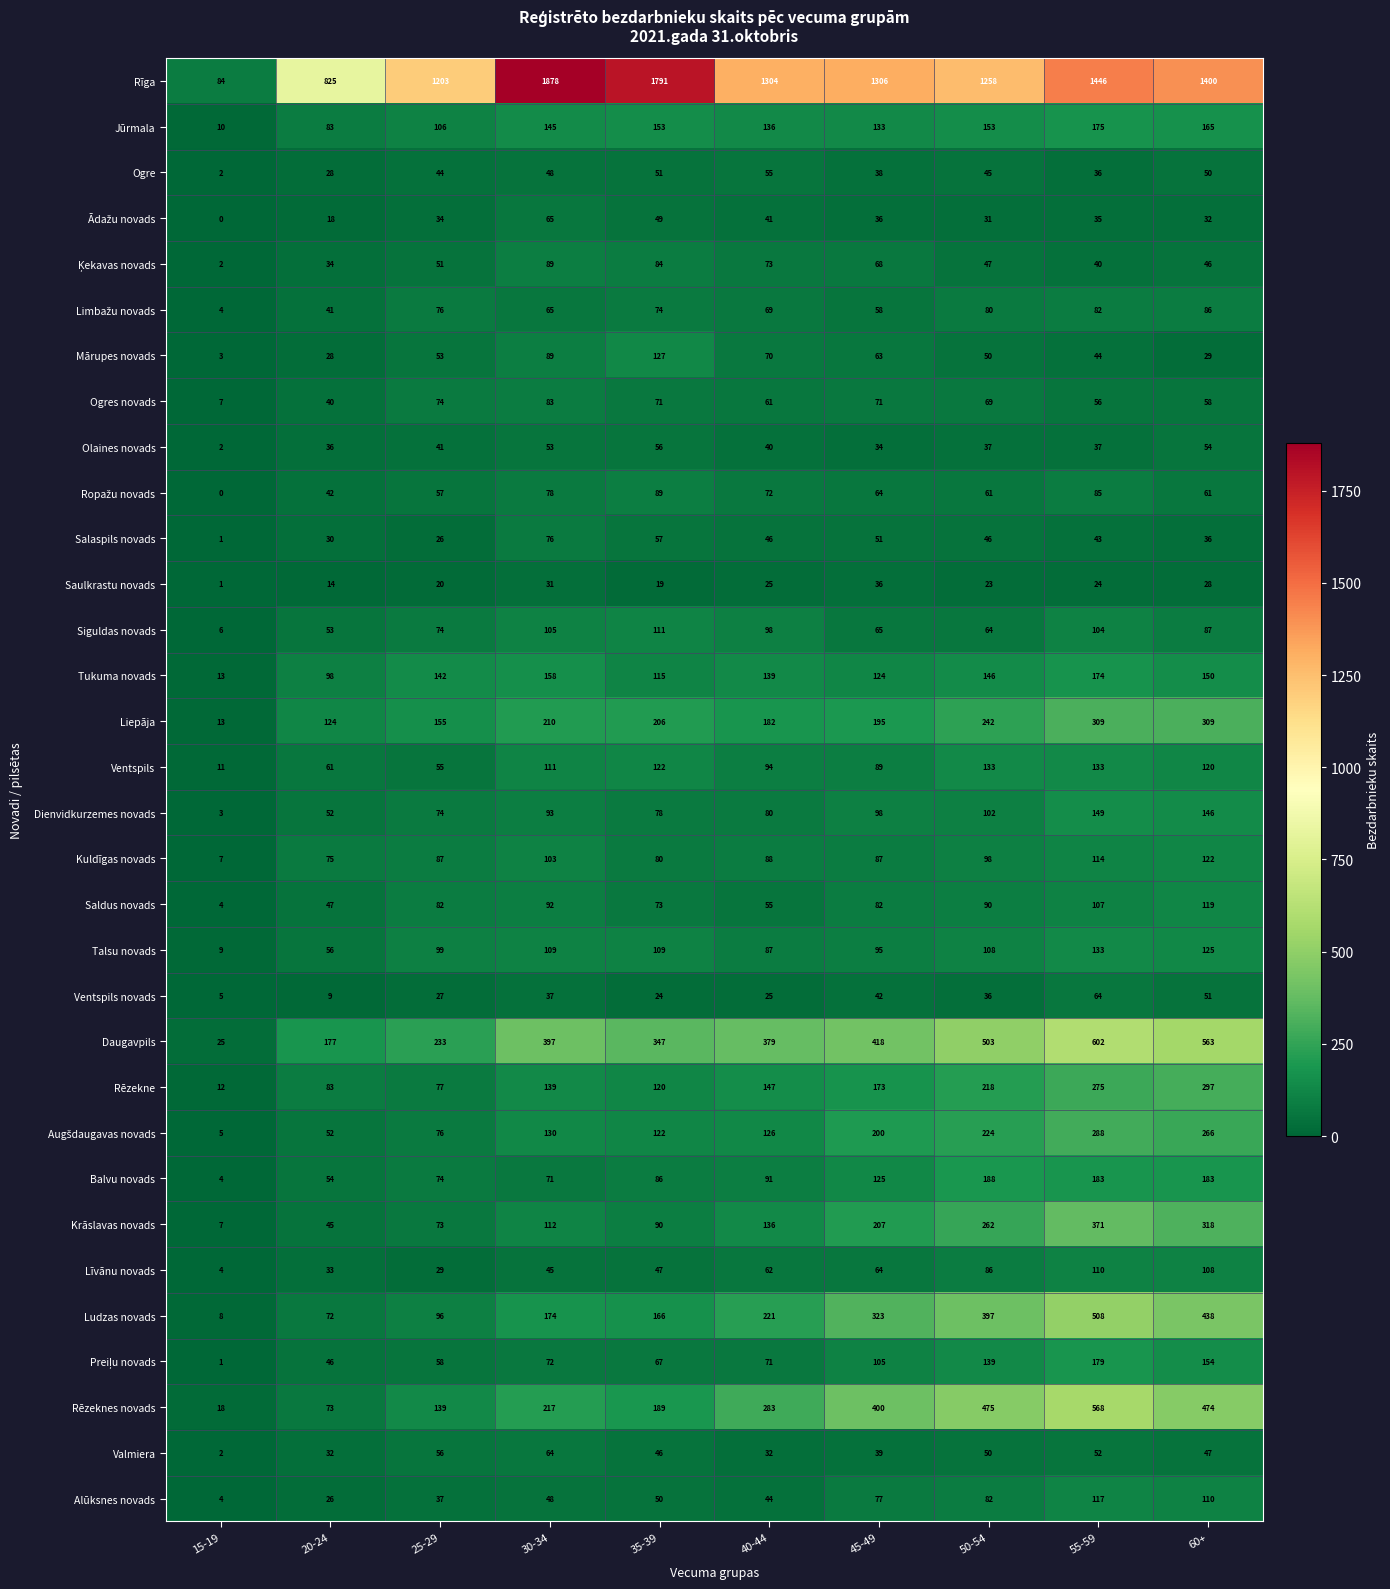

Is it true that Valmiera equals 63 at 35-39?

False